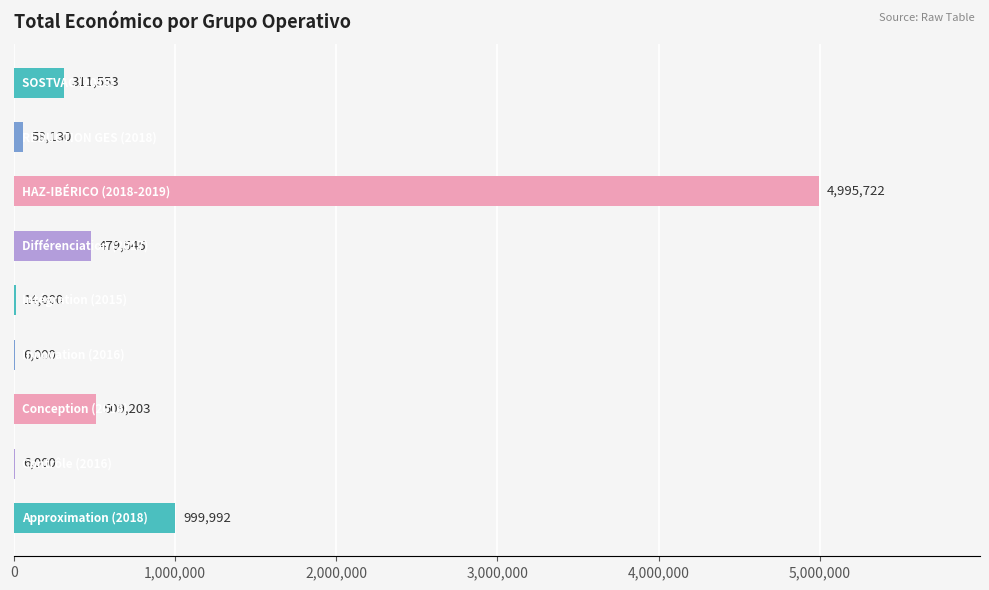

What is the greatest value displayed?

4995722